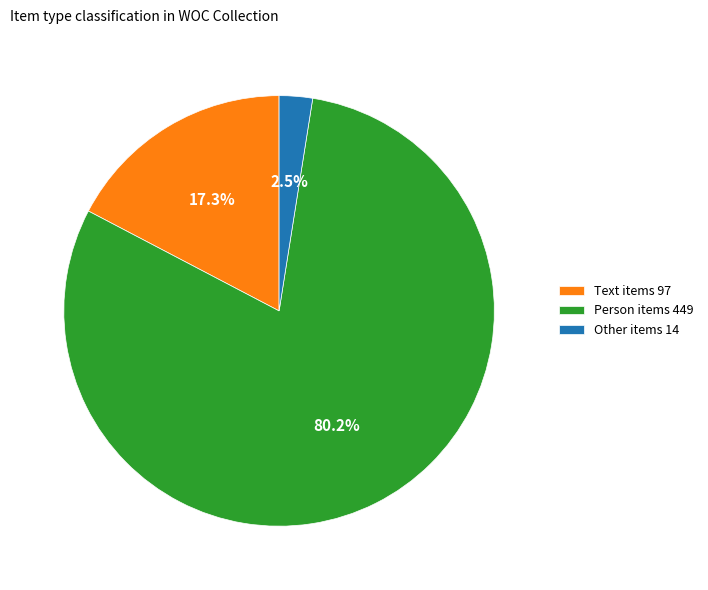

To the nearest percent, what is the average slice percentage?

33%